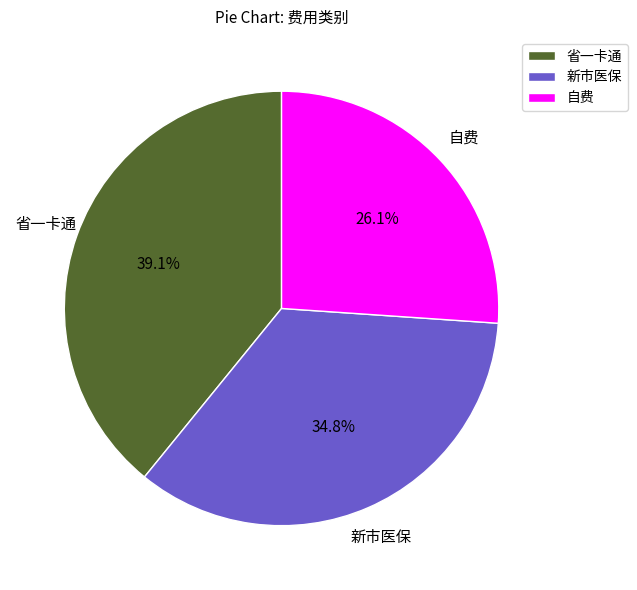

Approximately how many times larger is the value at 新市医保 compared to 自费?

1.3